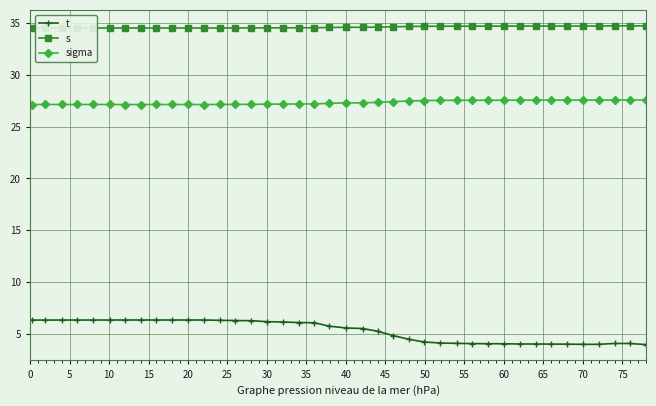

Which series has the largest range (max minus min)?

t